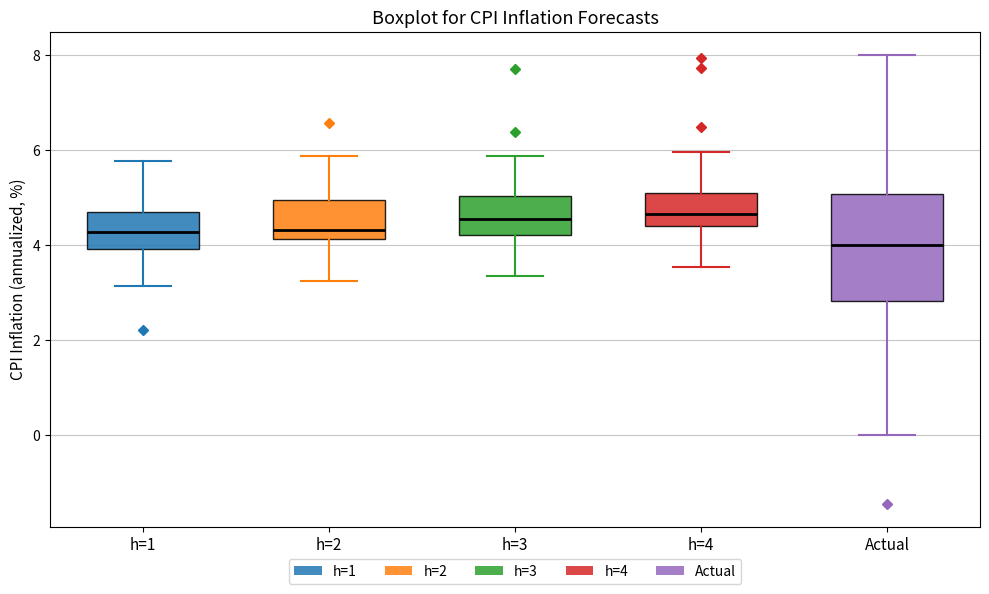

Reading left to right, transcribe this box plot: for each box, give where its median line is, the range the box spans, and where its two whiskers end, as read against the y-axis. The values are not printed on the chart, so give them approximately, as read against the axis.

h=1: median 4.2, box 4.0 to 4.6, whiskers 3.2 to 5.8
h=2: median 4.4, box 4.2 to 5.0, whiskers 3.2 to 5.8
h=3: median 4.6, box 4.2 to 5.0, whiskers 3.4 to 5.8
h=4: median 4.6, box 4.4 to 5.0, whiskers 3.6 to 6.0
Actual: median 4.0, box 2.8 to 5.0, whiskers 0.0 to 8.0